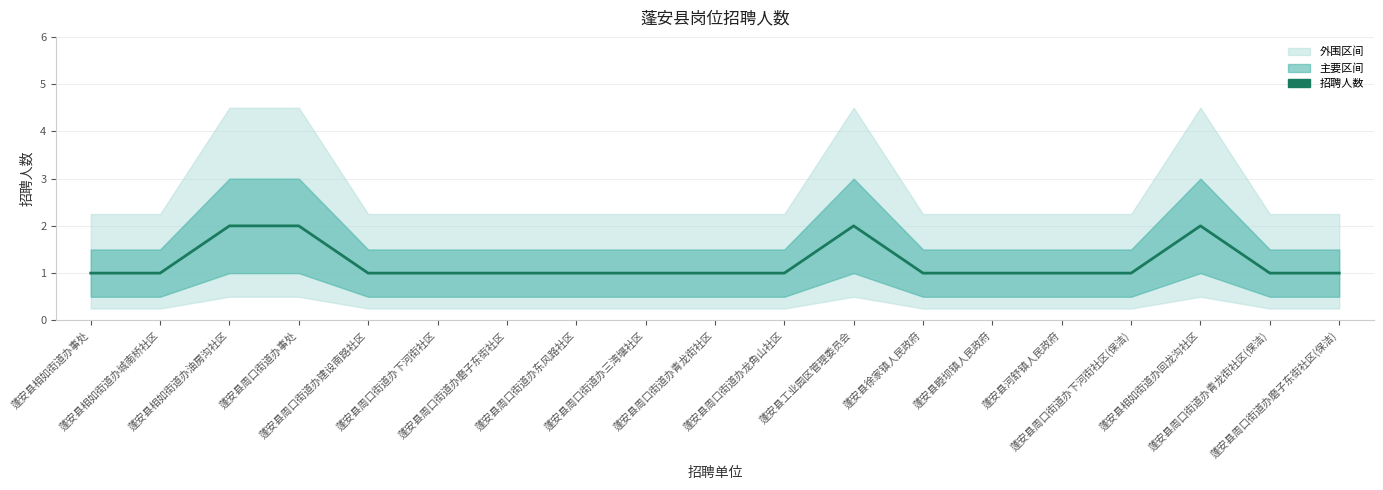

Which label corresponds to the smallest value in the chart?

蓬安县相如街道办事处